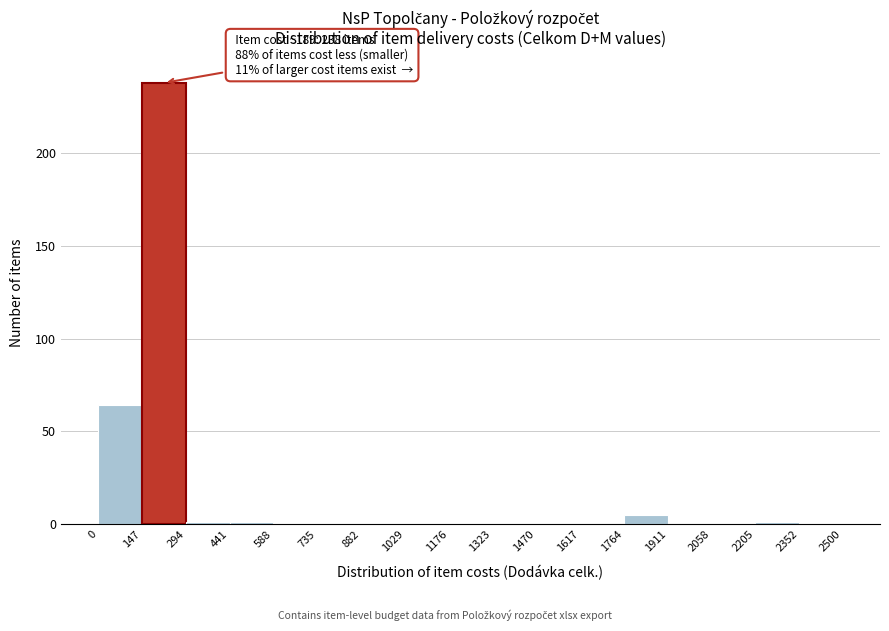

Over which range of the x-axis is the bar tallest?

147 to 294